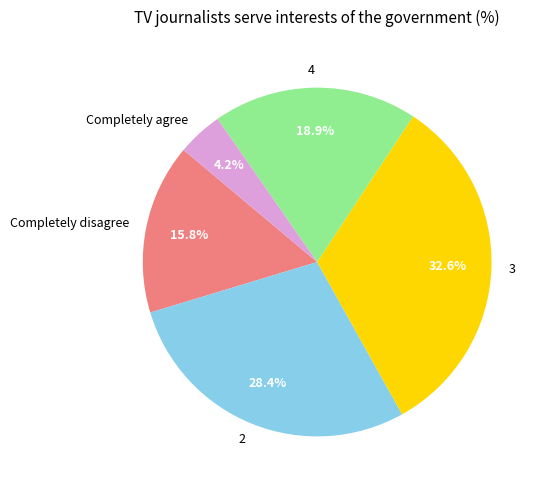

Which slice is the largest?

3